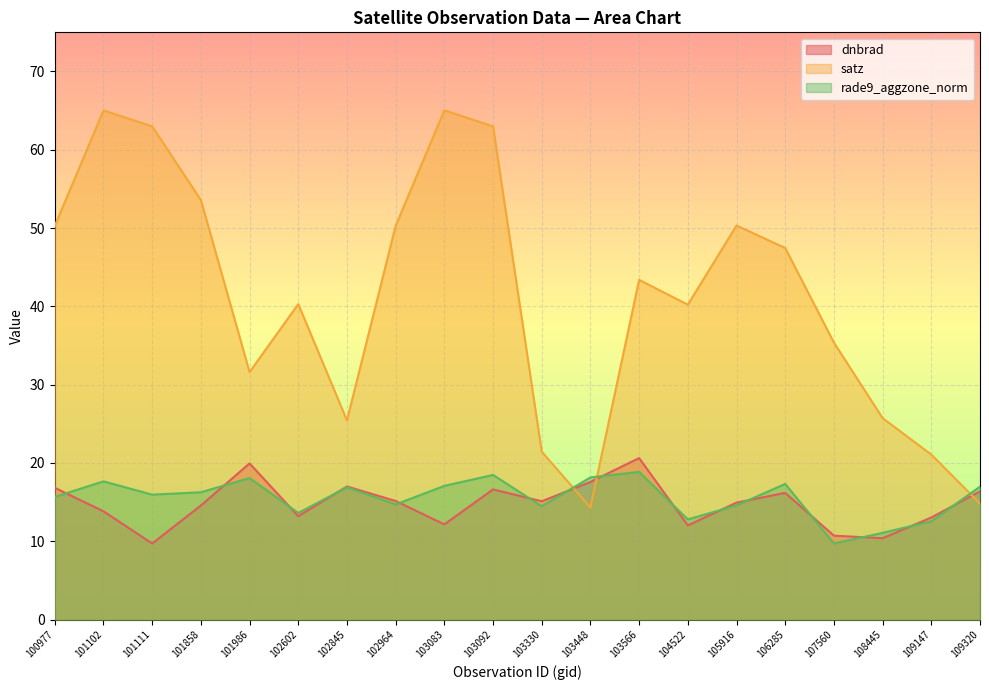

What is the sum of the rade9_aggzone_norm values at 104522 and 100977?

28.5